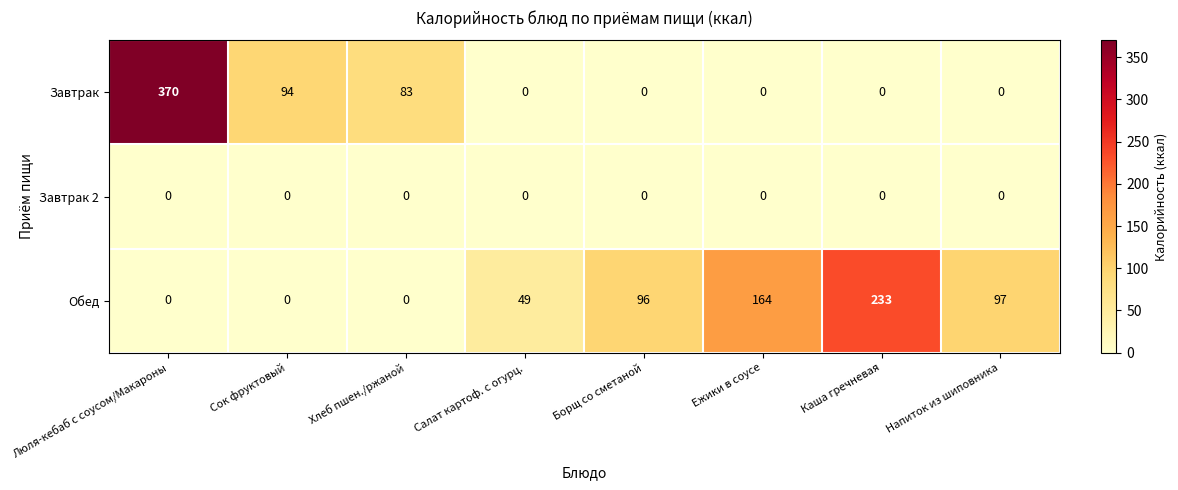

How many data points does each series have?

8